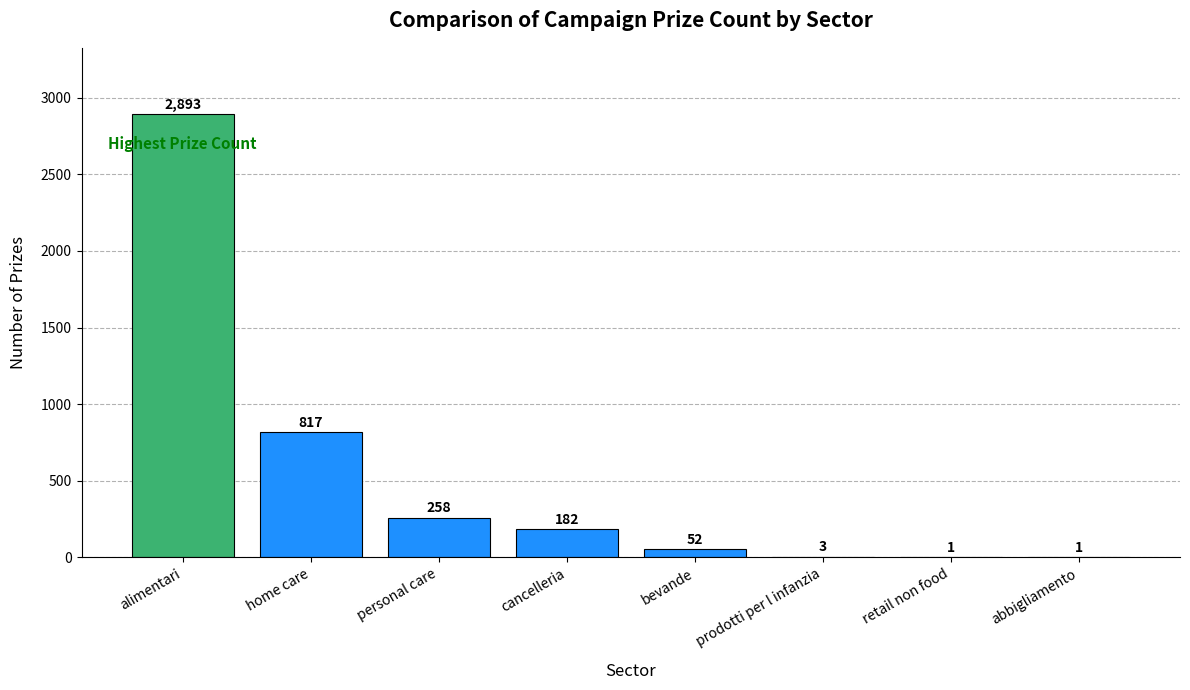

Reading left to right, what are all the values shown in this chart?

alimentari=2893	home care=817	personal care=258	cancelleria=182	bevande=52	prodotti per l infanzia=3	retail non food=1	abbigliamento=1